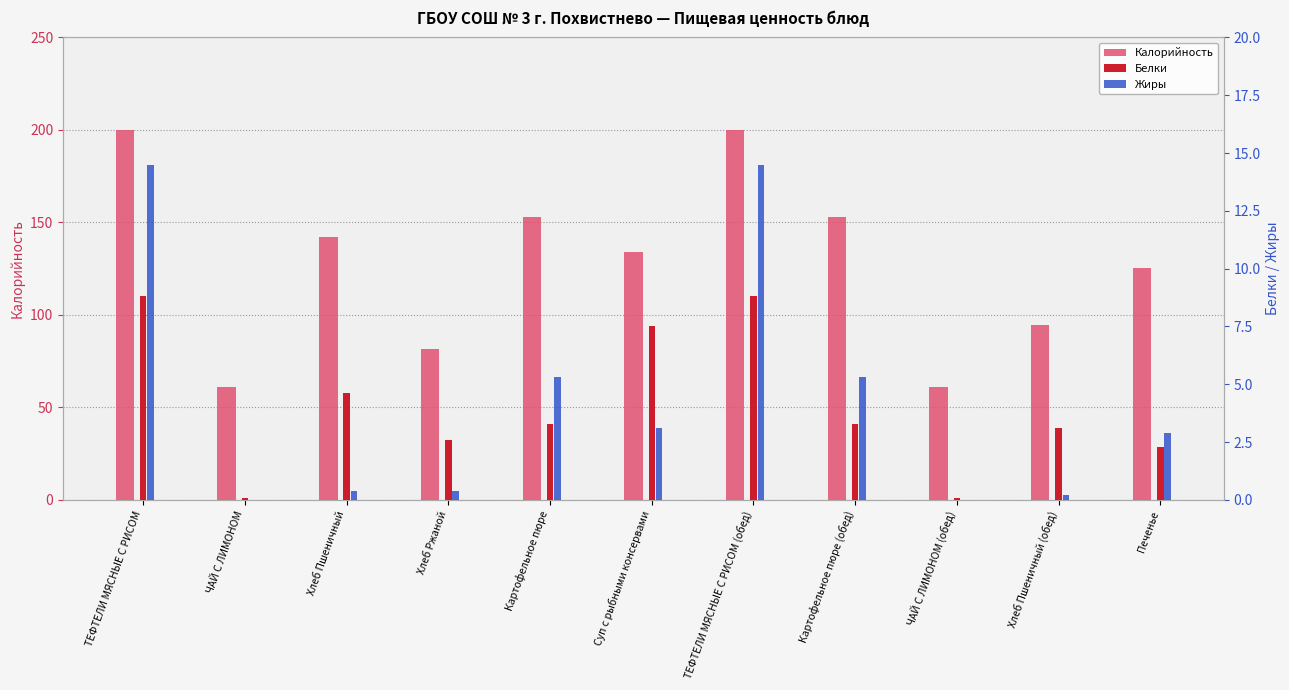

What is the label of the 10th bar from the right?

ЧАЙ С ЛИМОНОМ